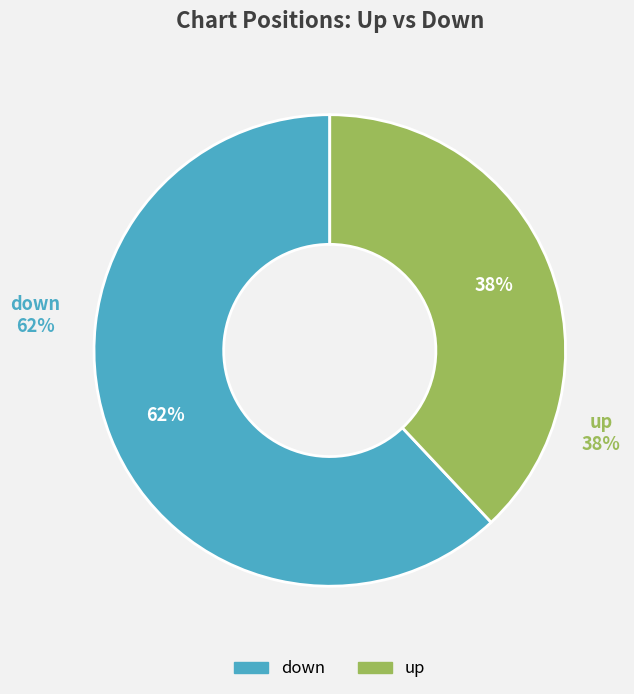

Which slice is the smallest?

up